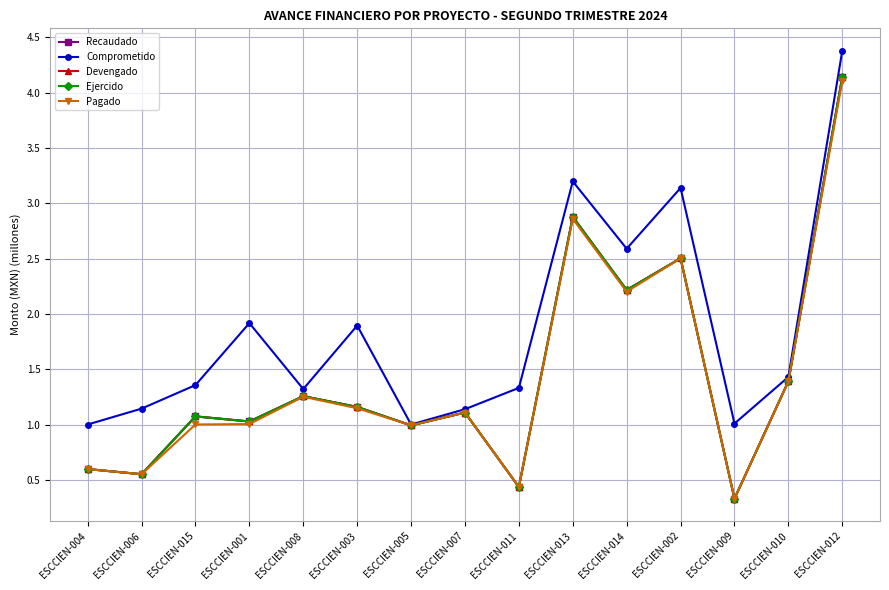

What is the sum of all Comprometido values?

27.8